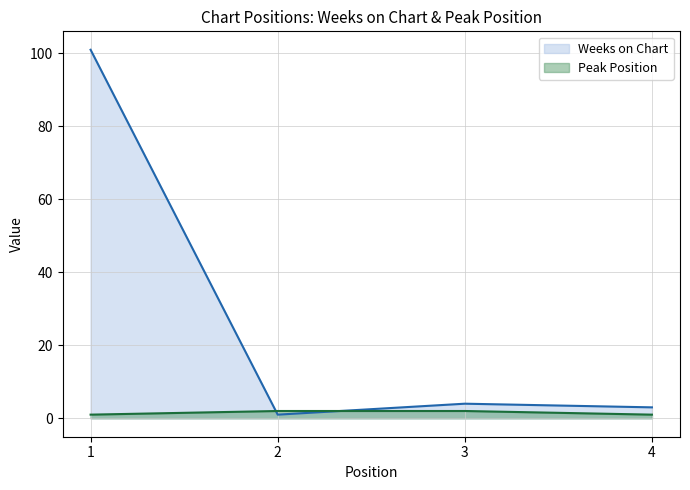

At 4, list the series in order from largest to smallest.

Weeks on Chart, Peak Position